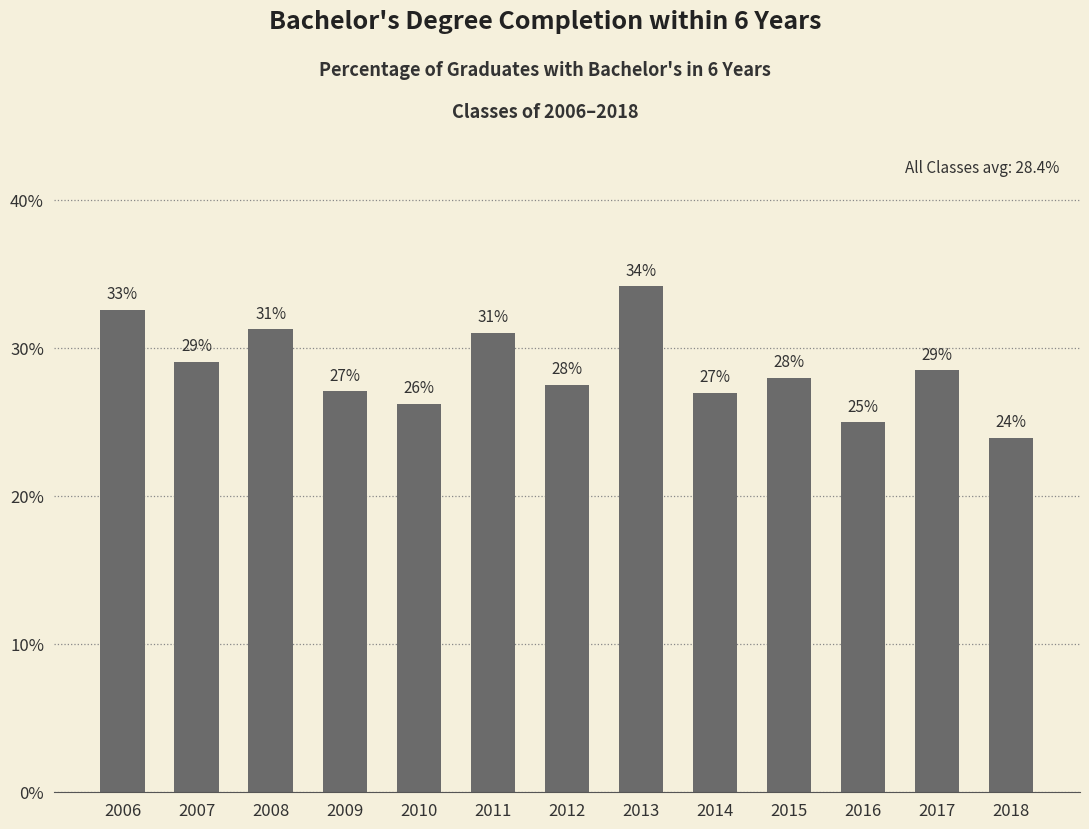

What is the maximum value shown in the chart?

0.3